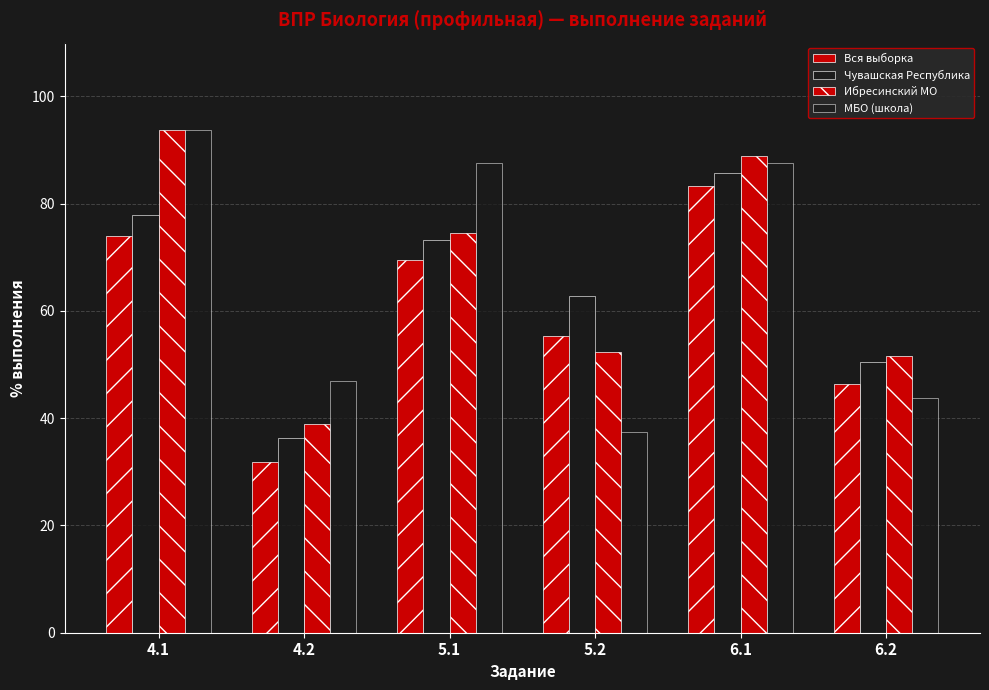

What is the spread (max minus min) of values at 5.1?

18.0